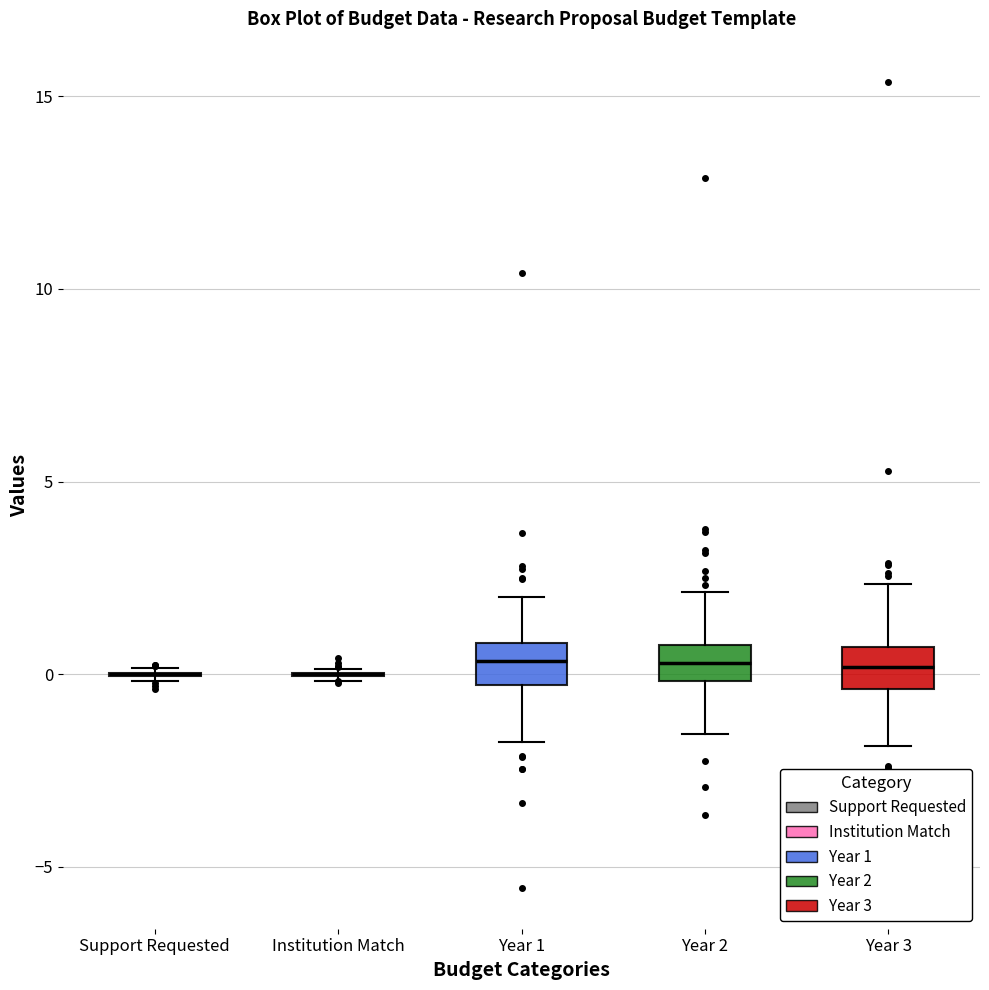

Reading left to right, transcribe this box plot: for each box, give where its median line is, the range the box spans, and where its two whiskers end, as read against the y-axis. The values are not printed on the chart, so give them approximately, as read against the axis.

Support Requested: box collapsed to a line at 0.0, whiskers 0.0 to 0.0
Institution Match: box collapsed to a line at 0.0, whiskers 0.0 to 0.0
Year 1: median 0.5, box -0.5 to 1.0, whiskers -2.0 to 2.0
Year 2: median 0.5, box 0.0 to 1.0, whiskers -1.5 to 2.0
Year 3: median 0.0, box -0.5 to 0.5, whiskers -2.0 to 2.5